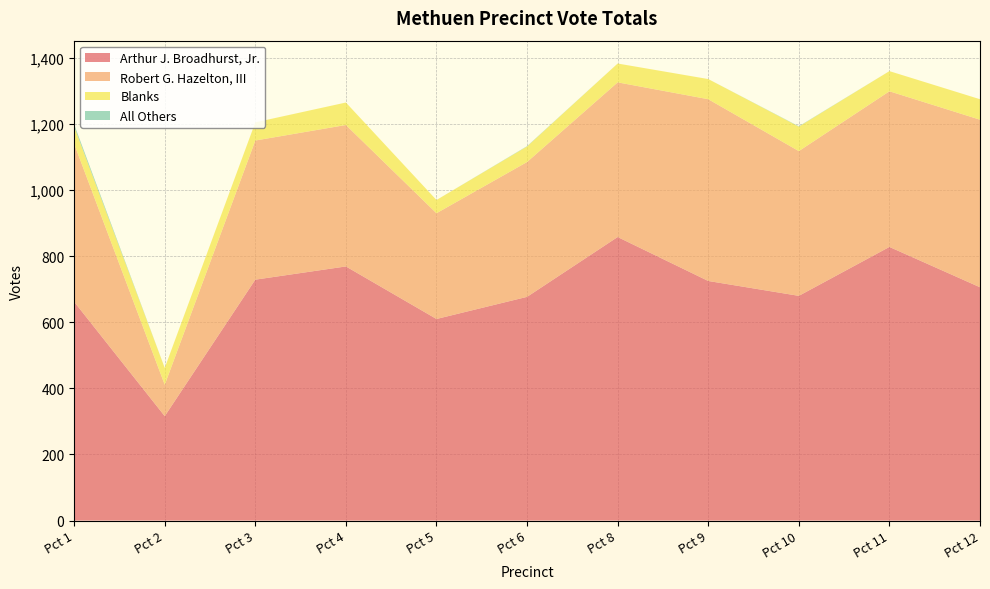

Reading left to right, transcribe all the data shown in this chart.

Arthur J. Broadhurst, Jr.: 662	316	729	769	610	677	858	725	680	828	706
Robert G. Hazelton, III: 478	95	421	428	320	408	468	550	438	471	507
Blanks: 52	51	55	68	40	47	57	61	74	61	62
All Others: 7	0	0	0	0	1	0	0	1	0	0